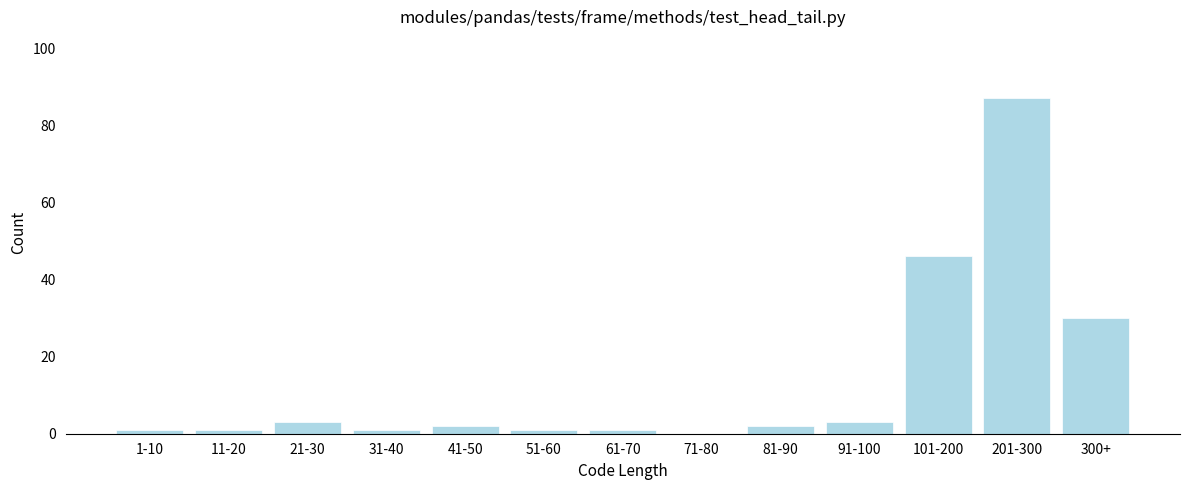

Reading left to right, transcribe all the data shown in this chart.

1-10=1	11-20=1	21-30=3	31-40=1	41-50=2	51-60=1	61-70=1	71-80=0	81-90=2	91-100=3	101-200=46	201-300=87	300+=30